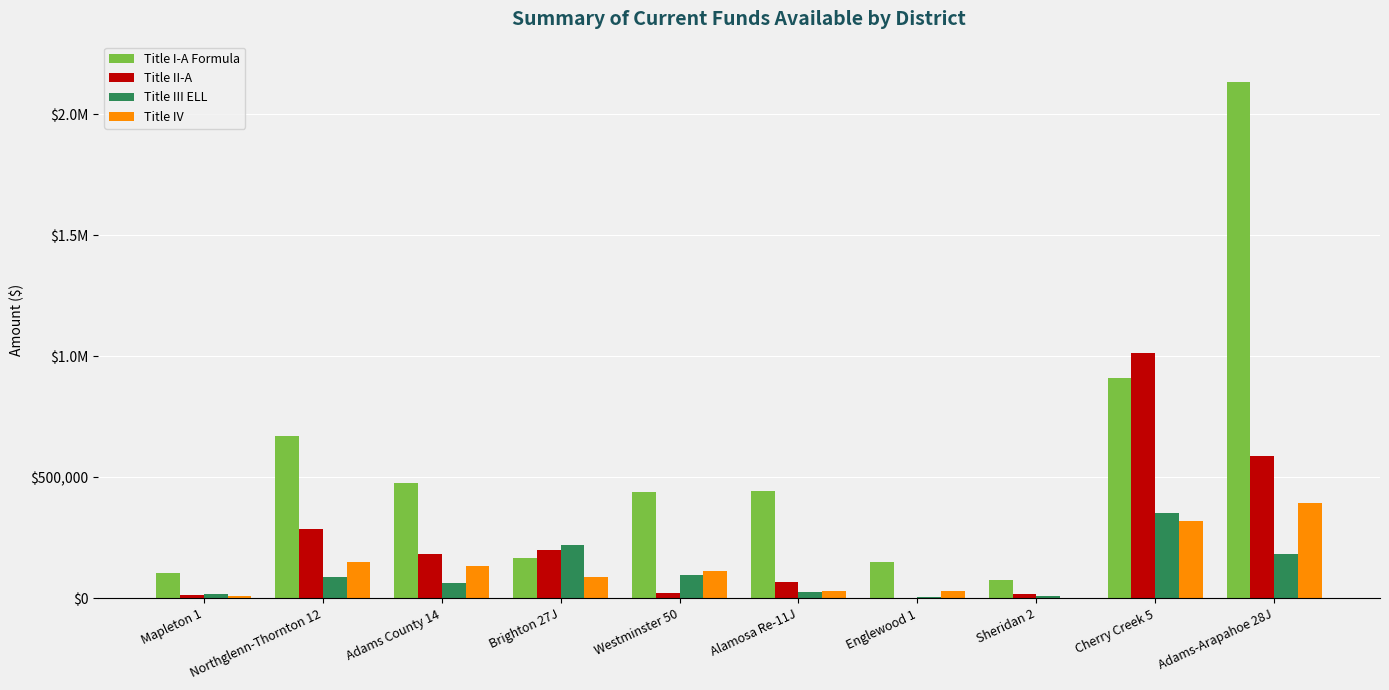

What is the sum of the Title II-A values at Cherry Creek 5 and Brighton 27J?

1214364.5